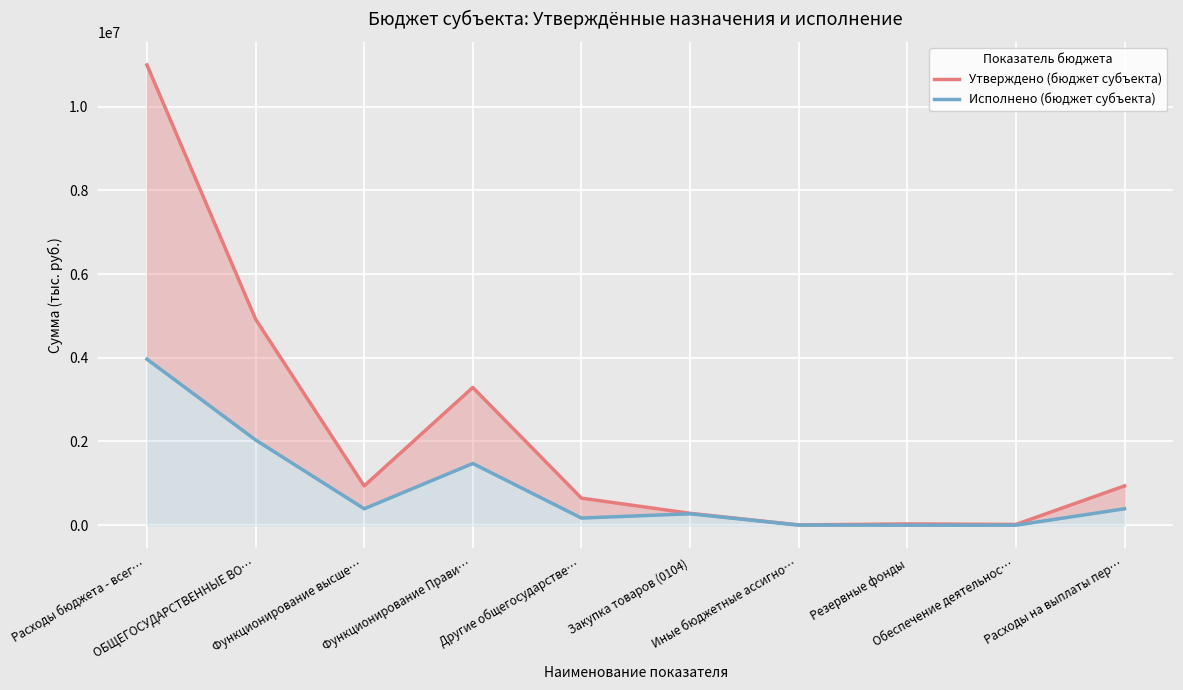

What is the lowest value of the Утверждено (бюджет субъекта) series?

6300.0